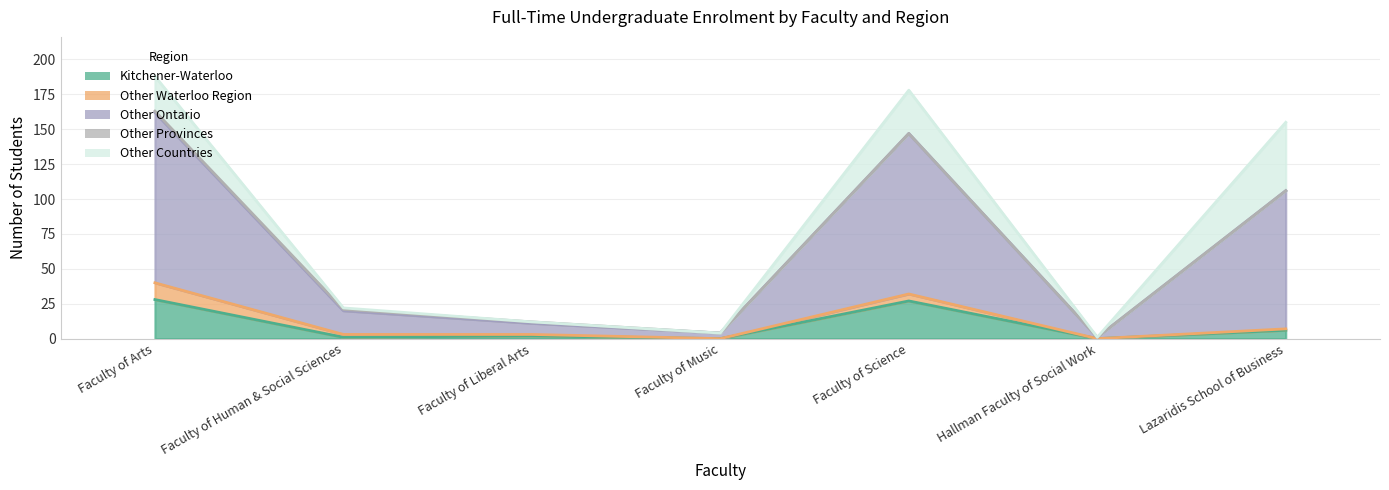

Rank the series at Faculty of Human & Social Sciences from lowest to highest value.

Kitchener-Waterloo, Other Provinces, Other Countries, Other Waterloo Region, Other Ontario